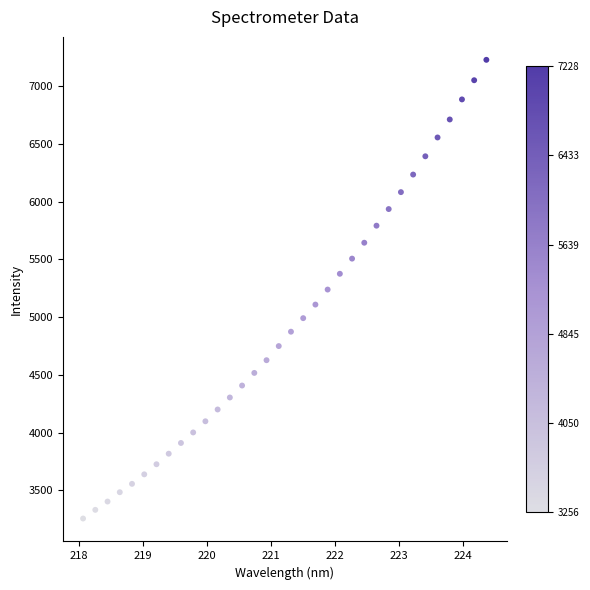

What is the range of Y values (max minus min)?

3972.0